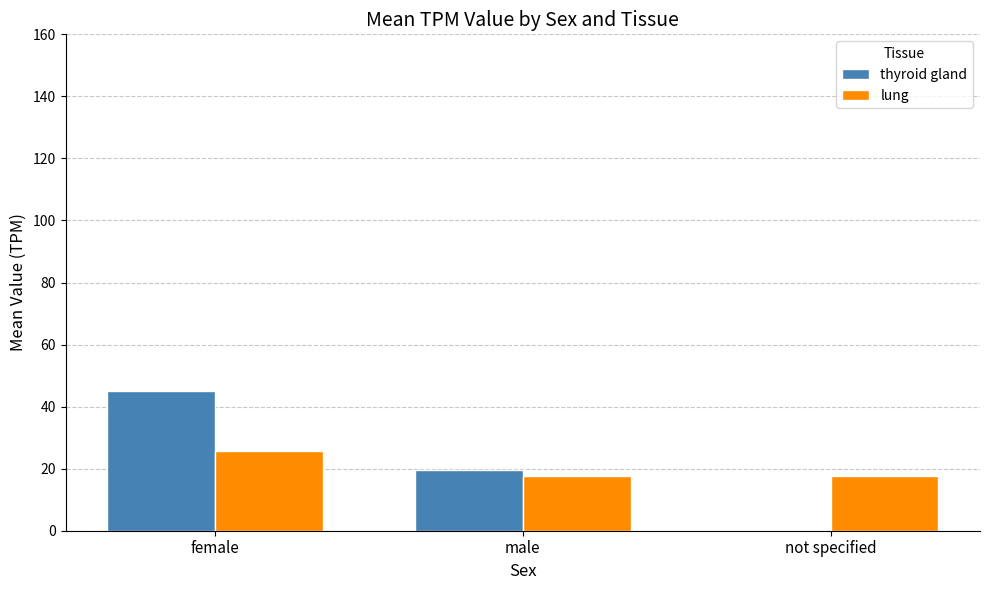

Which series has the largest total across all categories?

thyroid gland